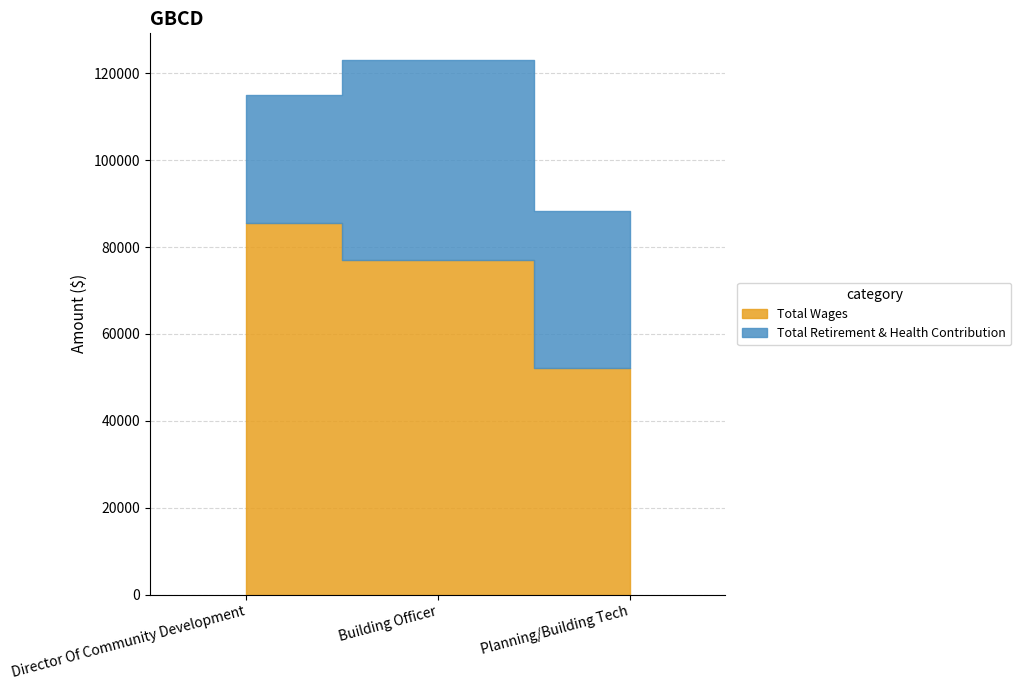

At which category is the sum across all series the highest?

Building Officer